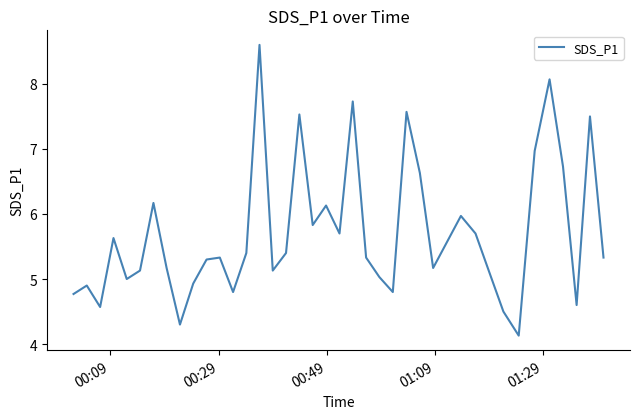

What is the maximum value shown in the chart?

8.6